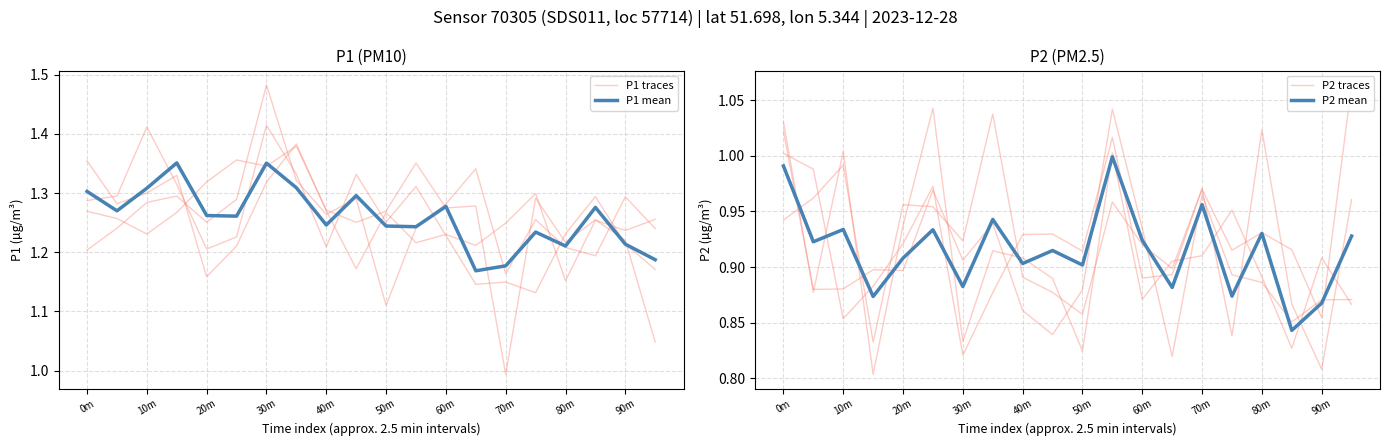

Is it true that P2 traces equals 1.5 at 60m?

False